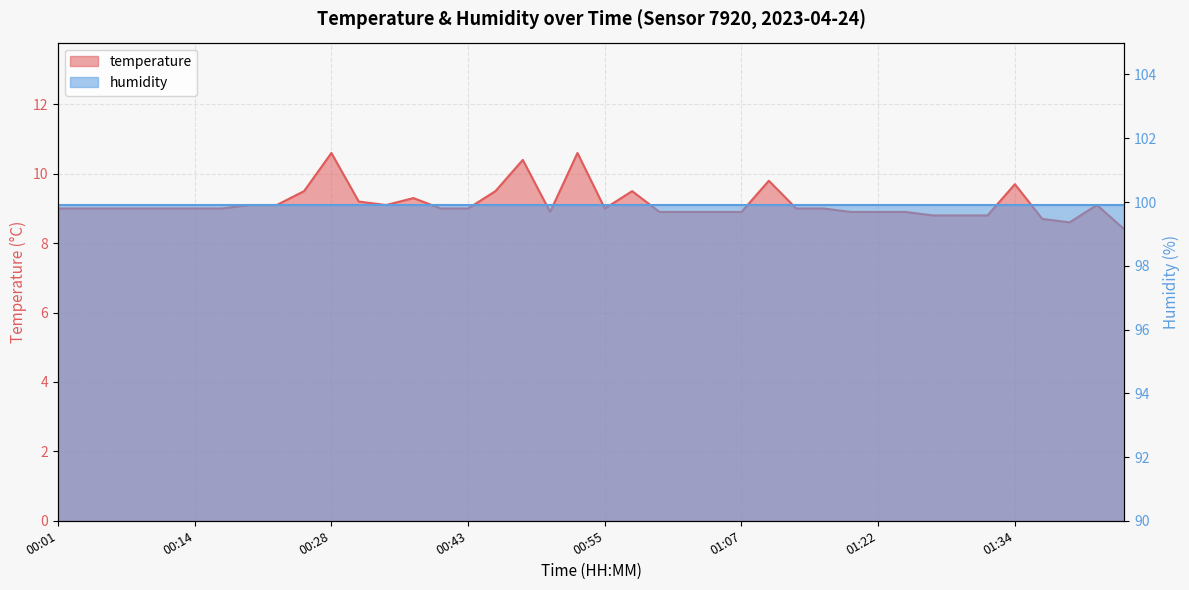

At which category does the chart reach its minimum across all series?

01:46